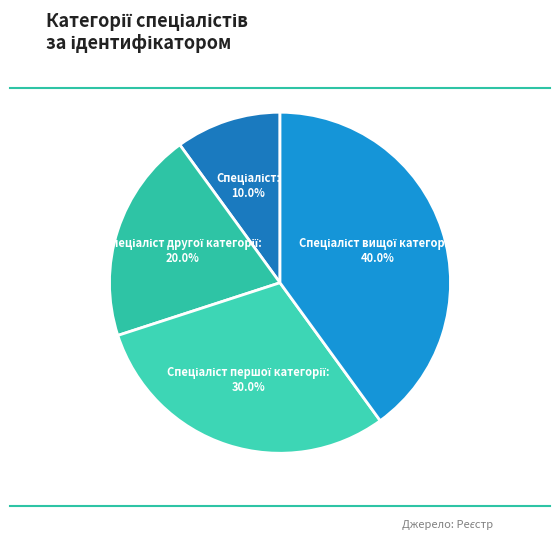

How many slices are in this pie chart?

4